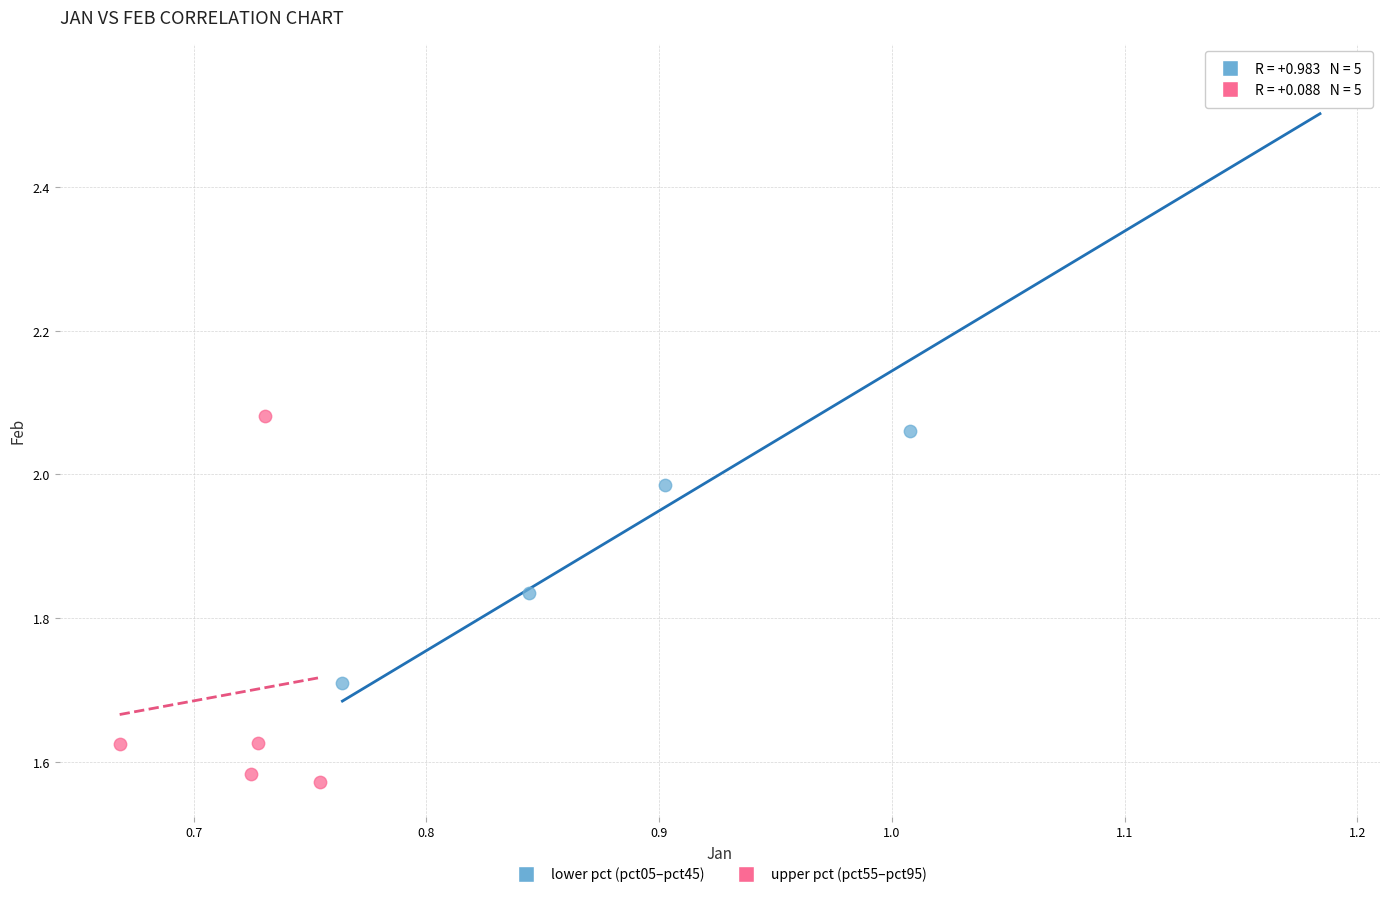

Which series reaches the maximum Y coordinate?

lower pct (pct05–pct45)